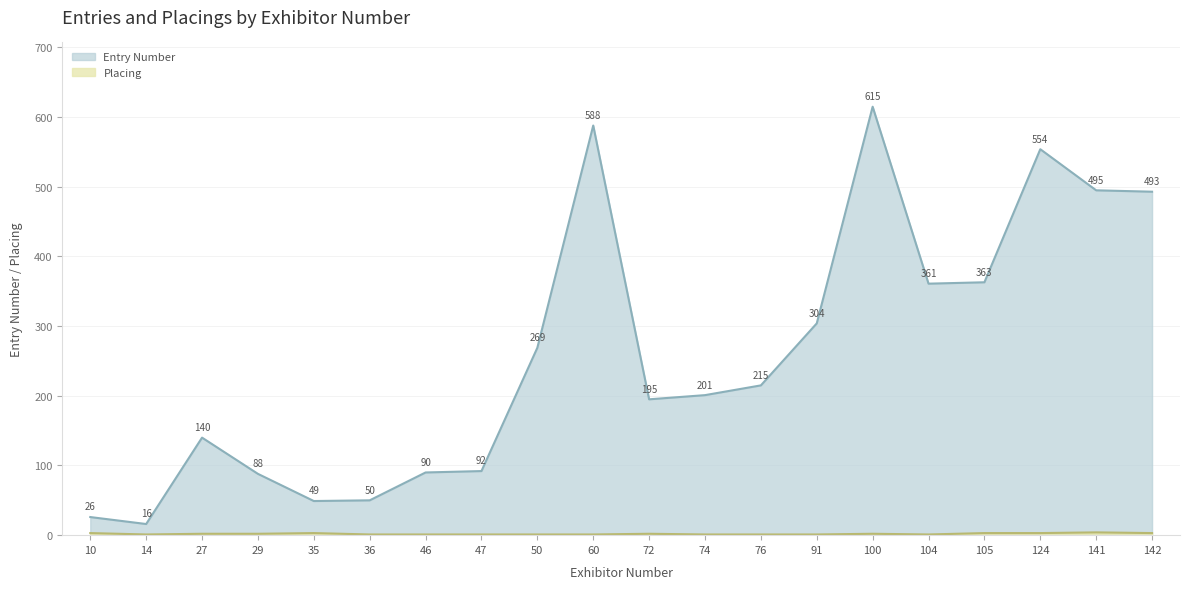

True or false: Entry Number has more than 2 interior local peaks.

True